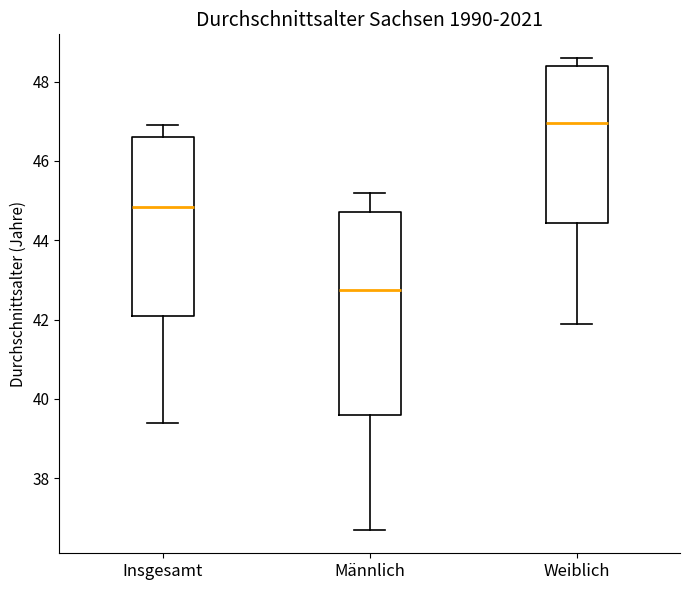

Where does the lower whisker of the box for Insgesamt end on the y-axis? The values are not printed on the chart, so give them approximately, as read against the axis.

39.4